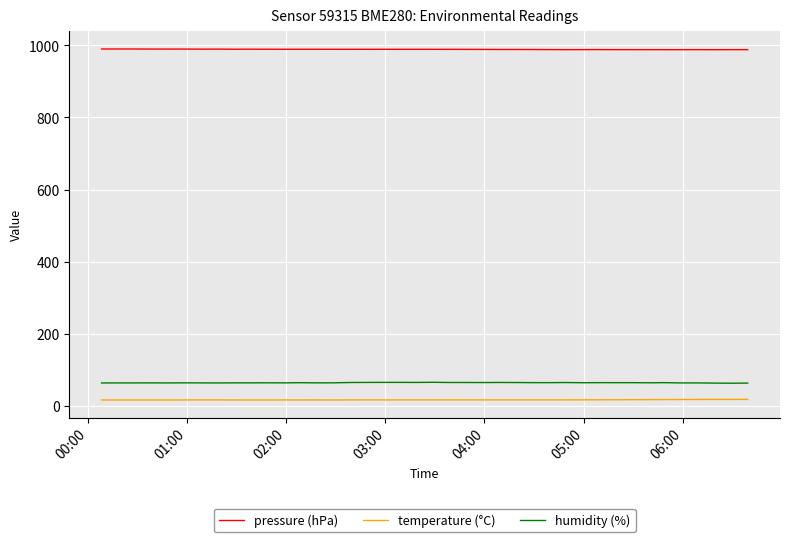

What is the maximum value shown in the chart?

990.2